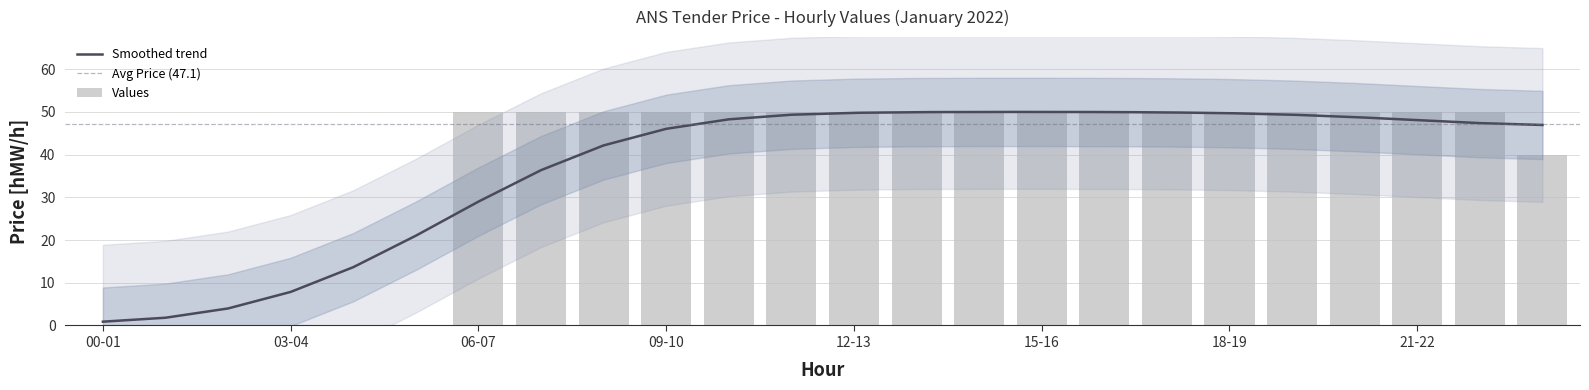

Which category has the highest value across all series?

06-07